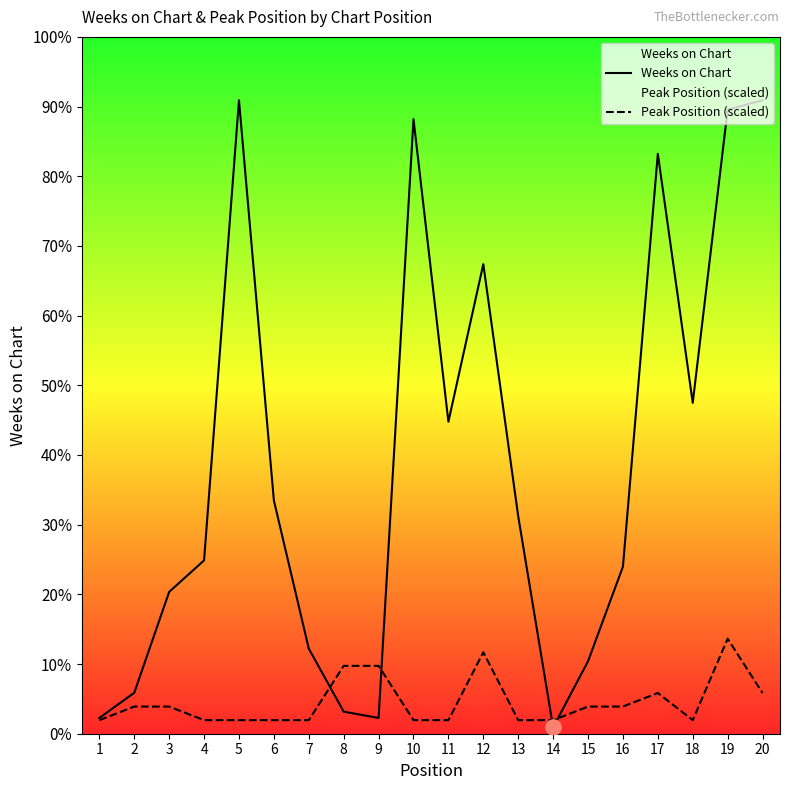

Which series has the widest spread of Y values?

Weeks on Chart